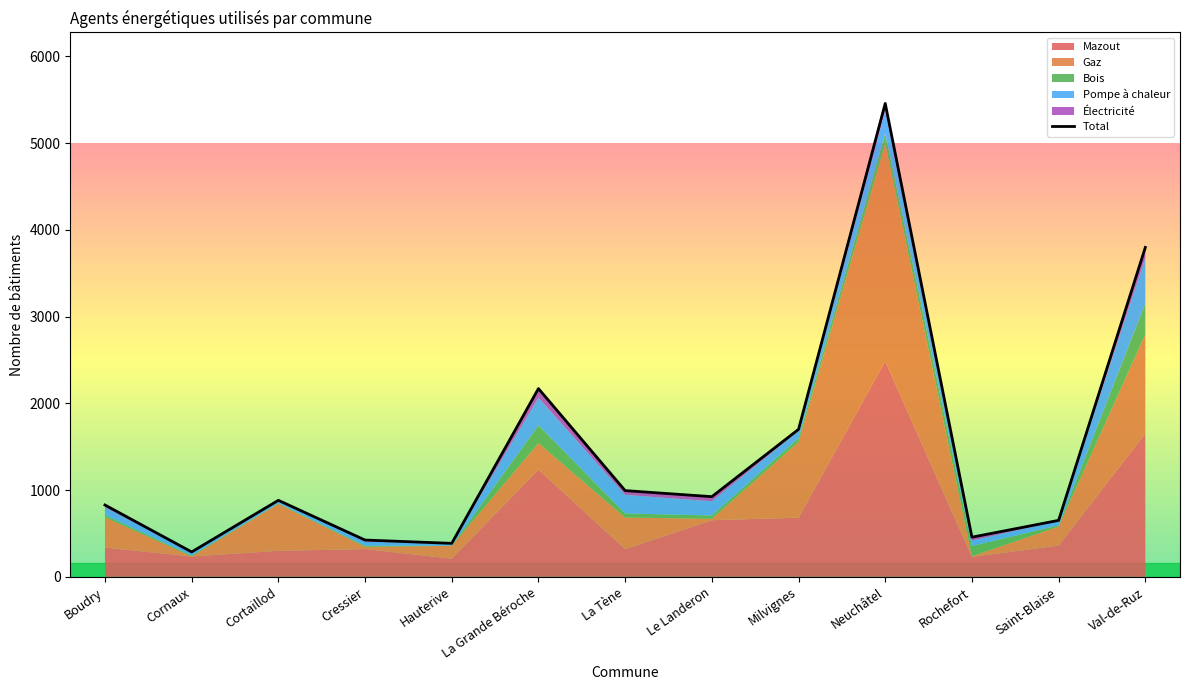

Which category has the lowest value across all series?

Cornaux